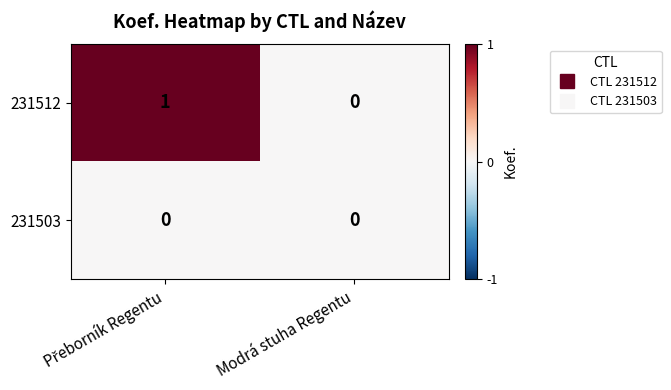

Reading left to right, transcribe all the data shown in this chart.

231512: 1	0
231503: 0	0